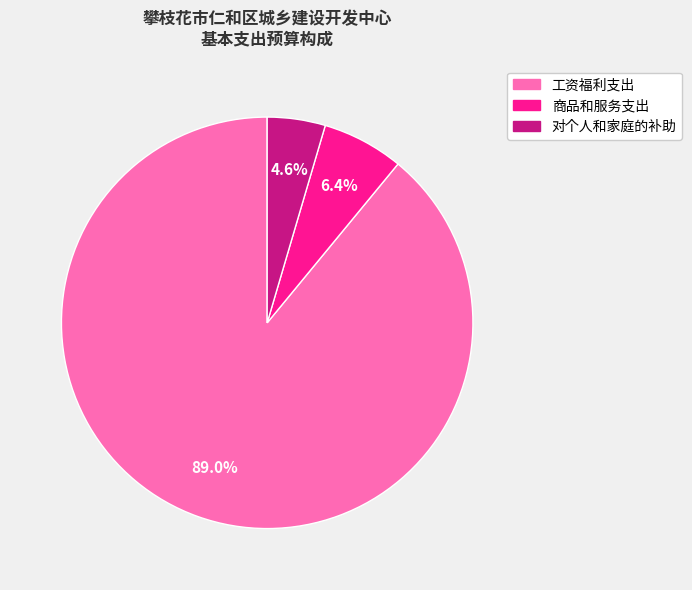

Is 工资福利支出 the majority of the pie?

Yes